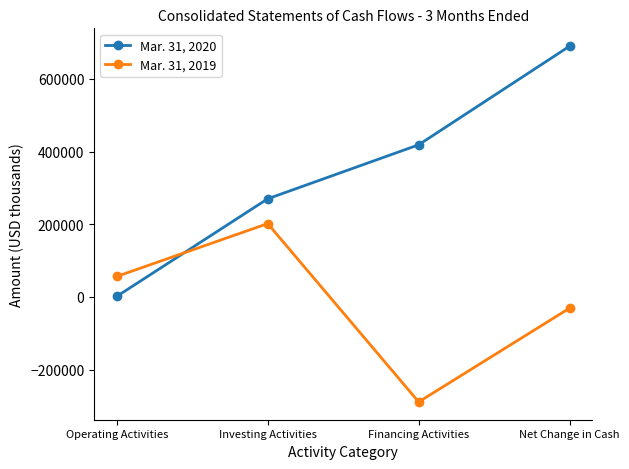

Does the chart display data point markers on the line(s)?

Yes